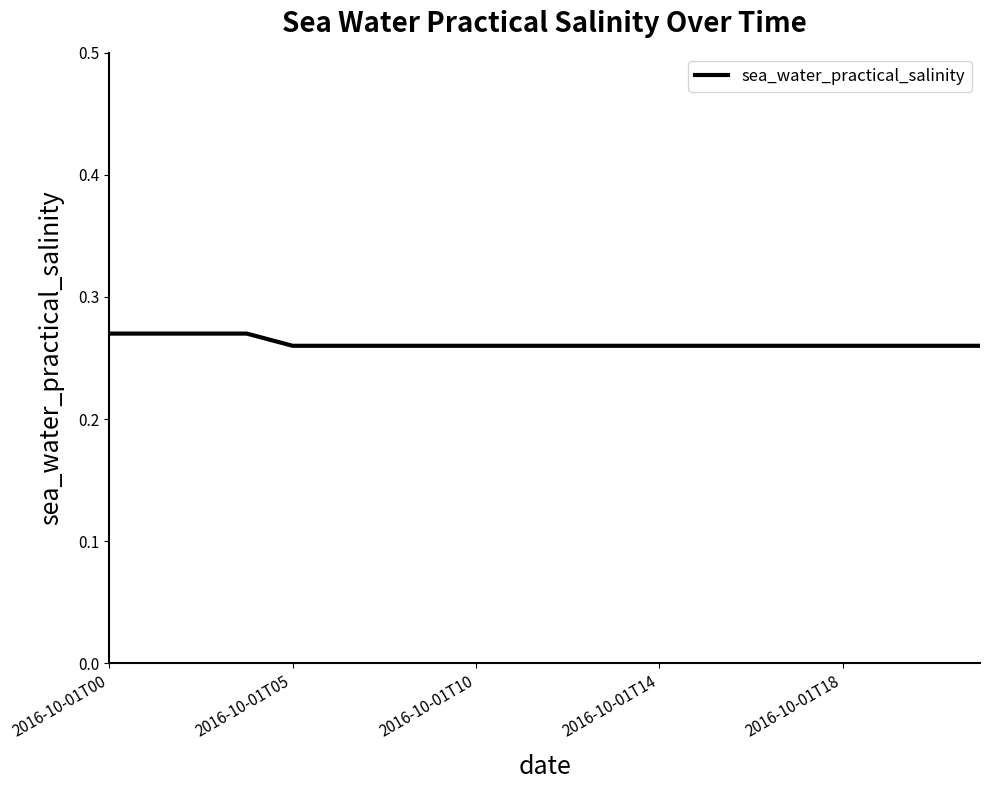

Between 2016-10-01T00 and 2016-10-01T10, which is larger?

2016-10-01T00